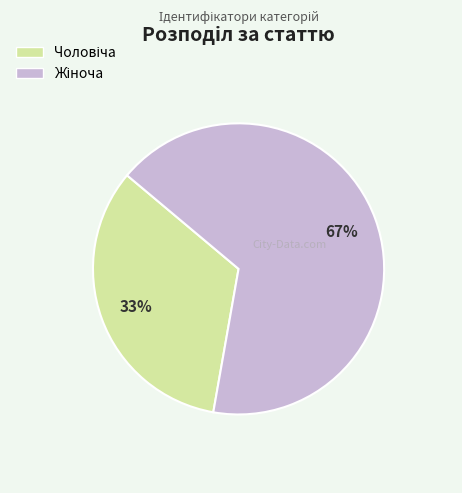

To the nearest percent, what is the average slice percentage?

50%